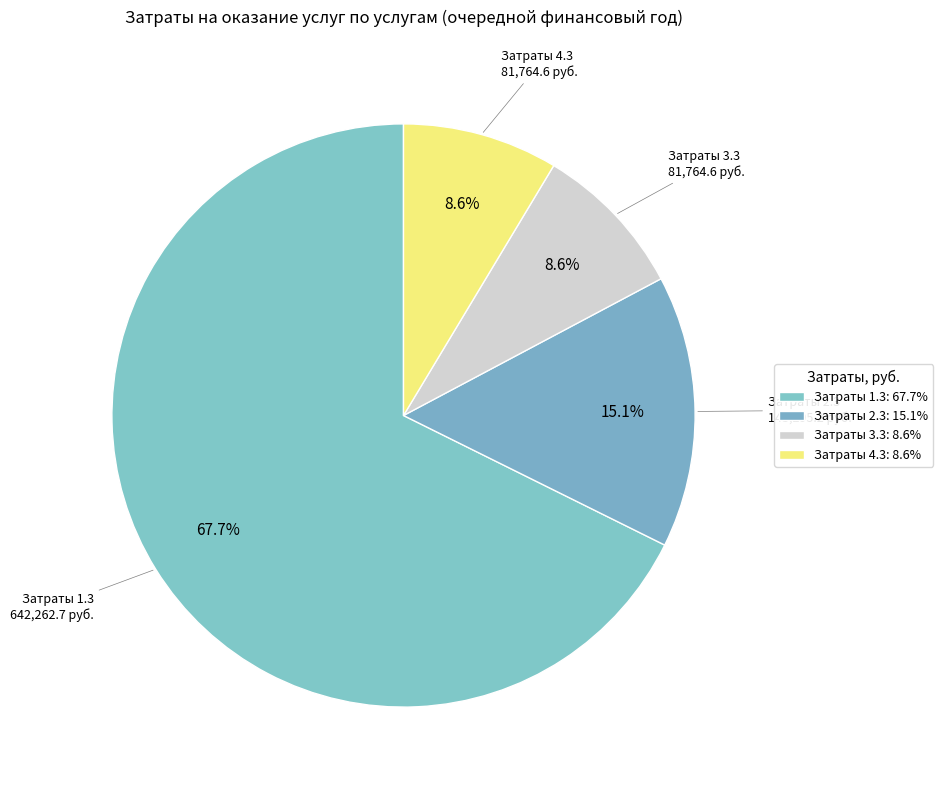

To the nearest percent, what is the average slice percentage?

25%